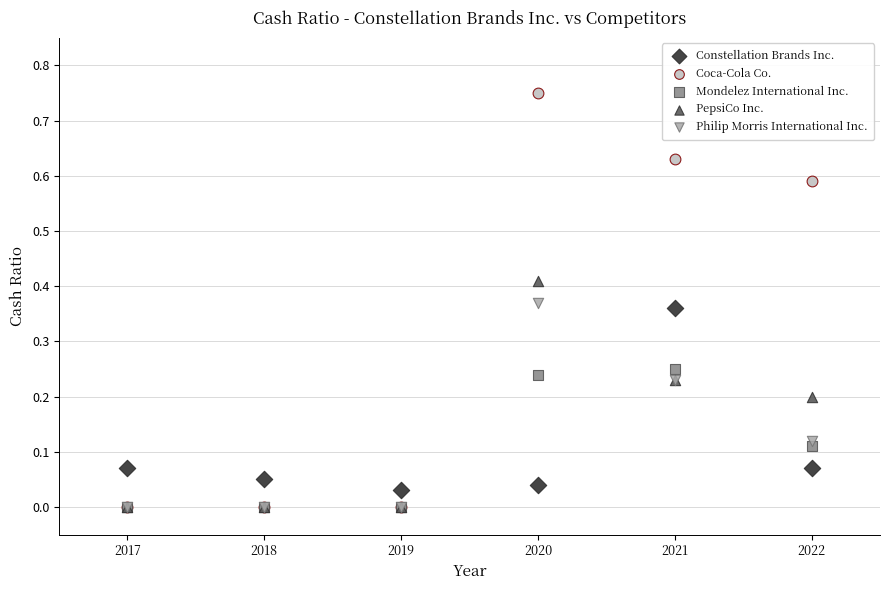

What are all the series names shown in the legend?

Constellation Brands Inc., Coca-Cola Co., Mondelez International Inc., PepsiCo Inc., Philip Morris International Inc.